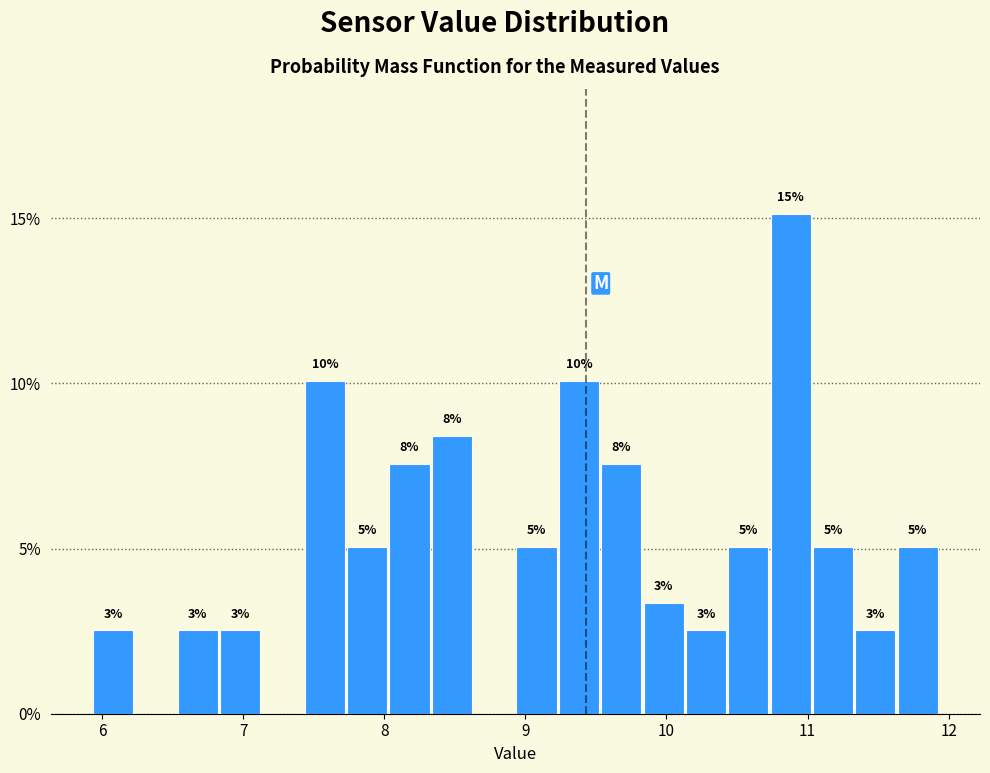

Around what value on the x-axis is the tallest bar? Give the approximate position of its centre, as read against the axis.

10.9